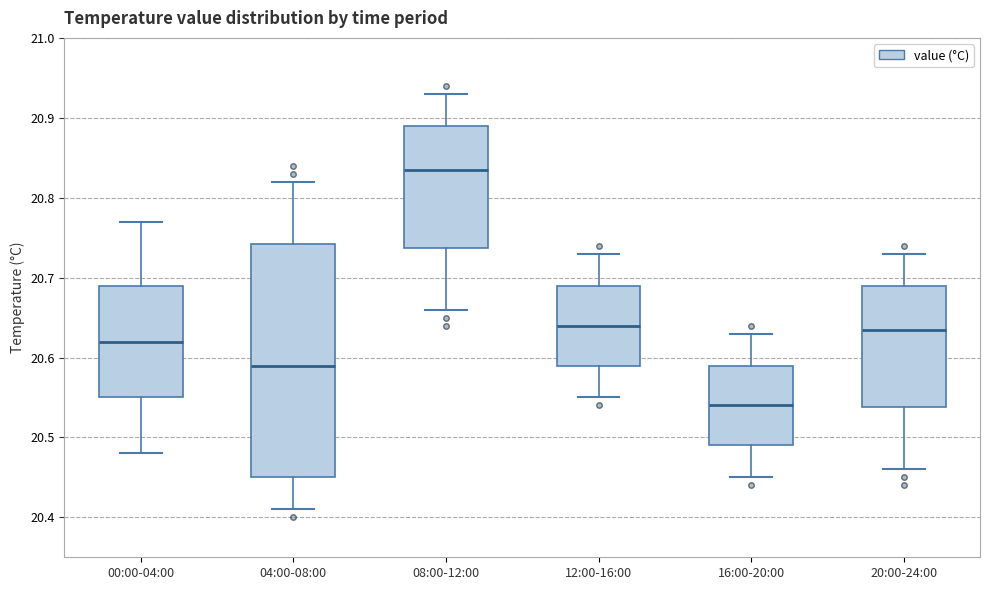

Reading left to right, transcribe this box plot: for each box, give where its median line is, the range the box spans, and where its two whiskers end, as read against the y-axis. The values are not printed on the chart, so give them approximately, as read against the axis.

00:00-04:00: median 20.62, box 20.55 to 20.69, whiskers 20.48 to 20.77
04:00-08:00: median 20.59, box 20.45 to 20.74, whiskers 20.41 to 20.82
08:00-12:00: median 20.84, box 20.74 to 20.89, whiskers 20.66 to 20.93
12:00-16:00: median 20.64, box 20.59 to 20.69, whiskers 20.55 to 20.73
16:00-20:00: median 20.54, box 20.49 to 20.59, whiskers 20.45 to 20.63
20:00-24:00: median 20.64, box 20.54 to 20.69, whiskers 20.46 to 20.73